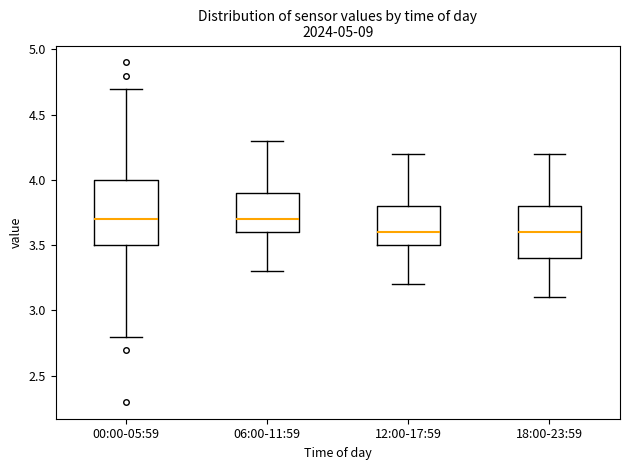

Where does the lower whisker of the box for 12:00-17:59 end on the y-axis? The values are not printed on the chart, so give them approximately, as read against the axis.

3.2